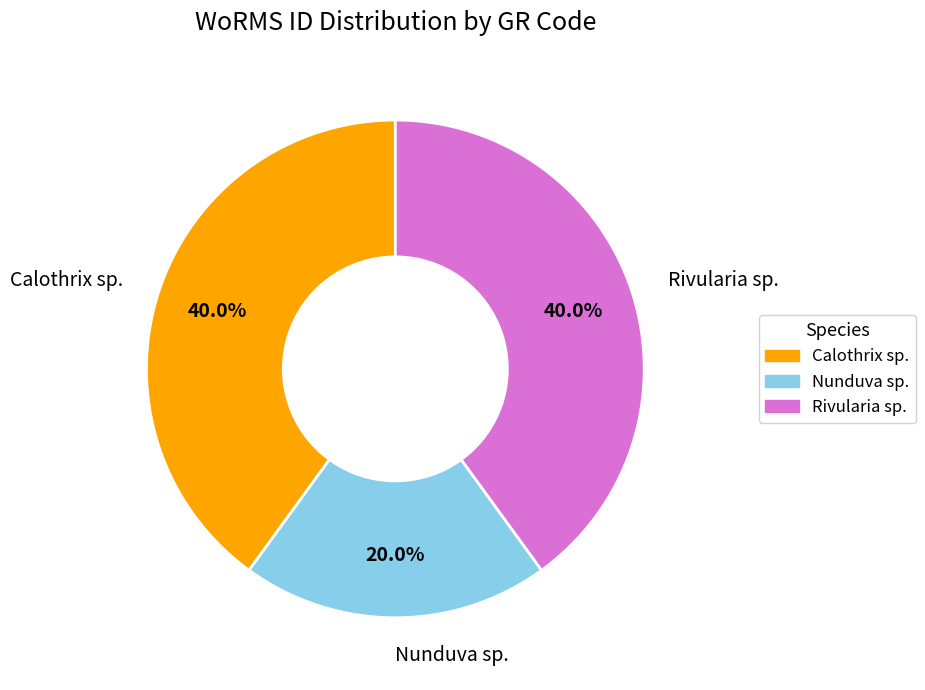

Is there a majority slice in this chart?

No